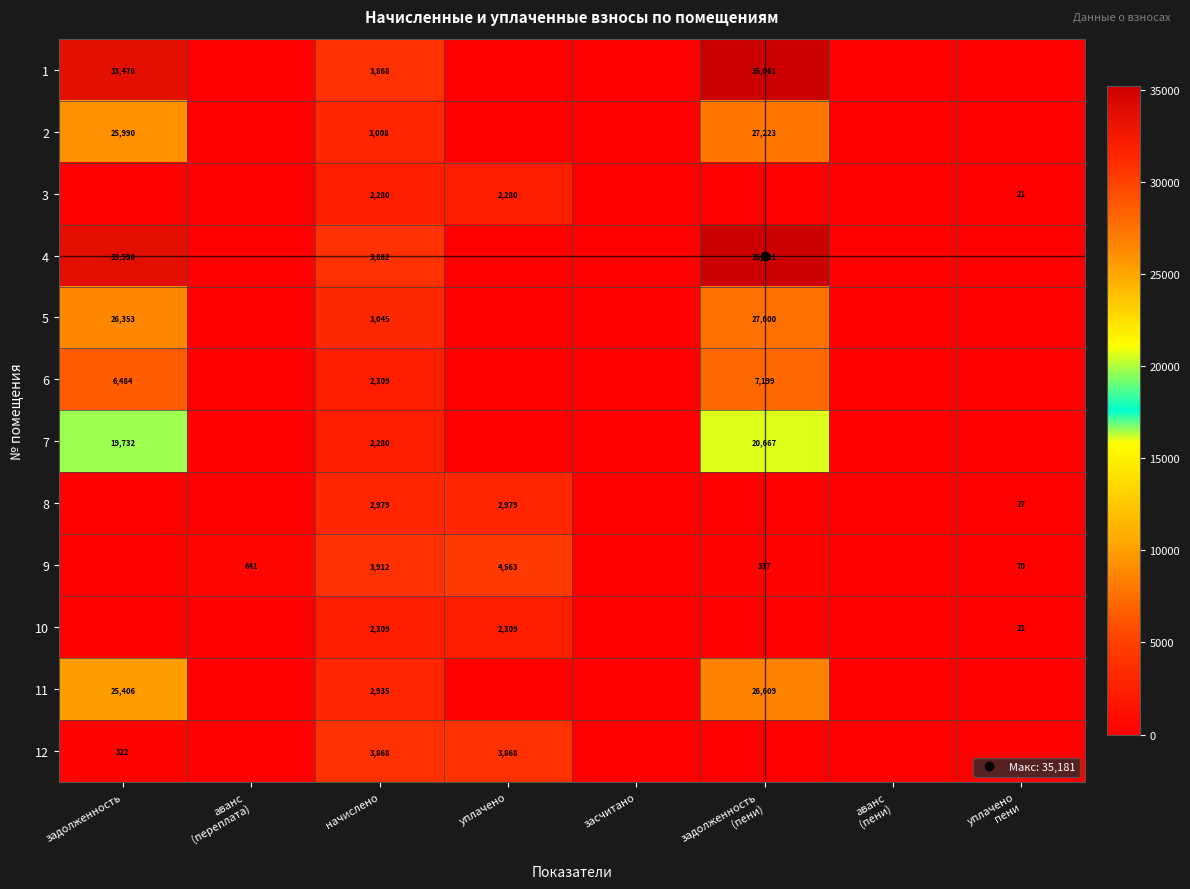

The 8 series shows 39.9 at уплачено пени. True or false?

False